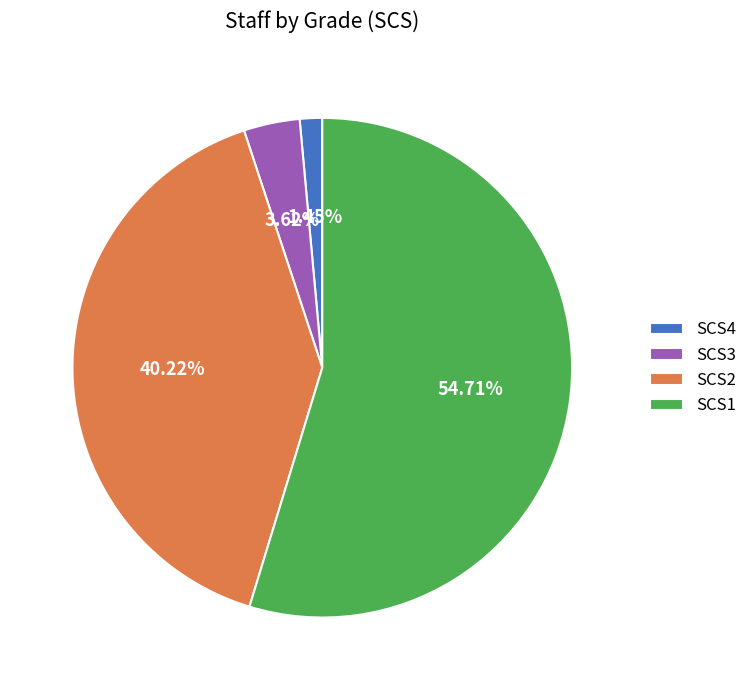

Is there any slice that represents more than half of the pie?

Yes